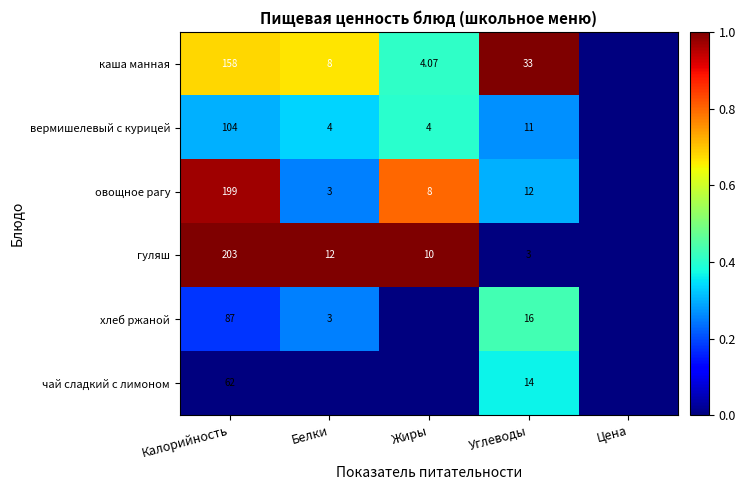

What is the greatest value displayed?

1.0